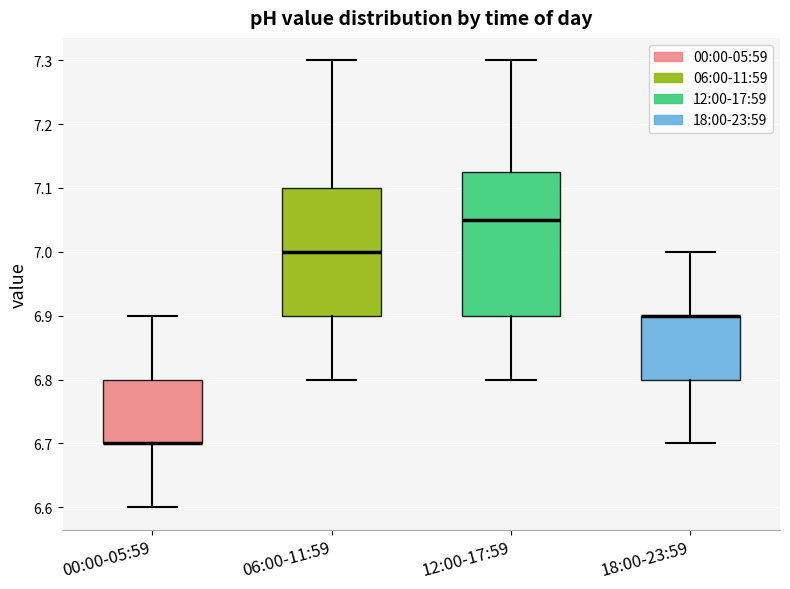

Reading left to right, transcribe this box plot: for each box, give where its median line is, the range the box spans, and where its two whiskers end, as read against the y-axis. The values are not printed on the chart, so give them approximately, as read against the axis.

00:00-05:59: median 6.70 (drawn on the box's lower edge), box 6.70 to 6.80, whiskers 6.60 to 6.90
06:00-11:59: median 7.00, box 6.90 to 7.10, whiskers 6.80 to 7.30
12:00-17:59: median 7.05, box 6.90 to 7.13, whiskers 6.80 to 7.30
18:00-23:59: median 6.90 (drawn on the box's upper edge), box 6.80 to 6.90, whiskers 6.70 to 7.00